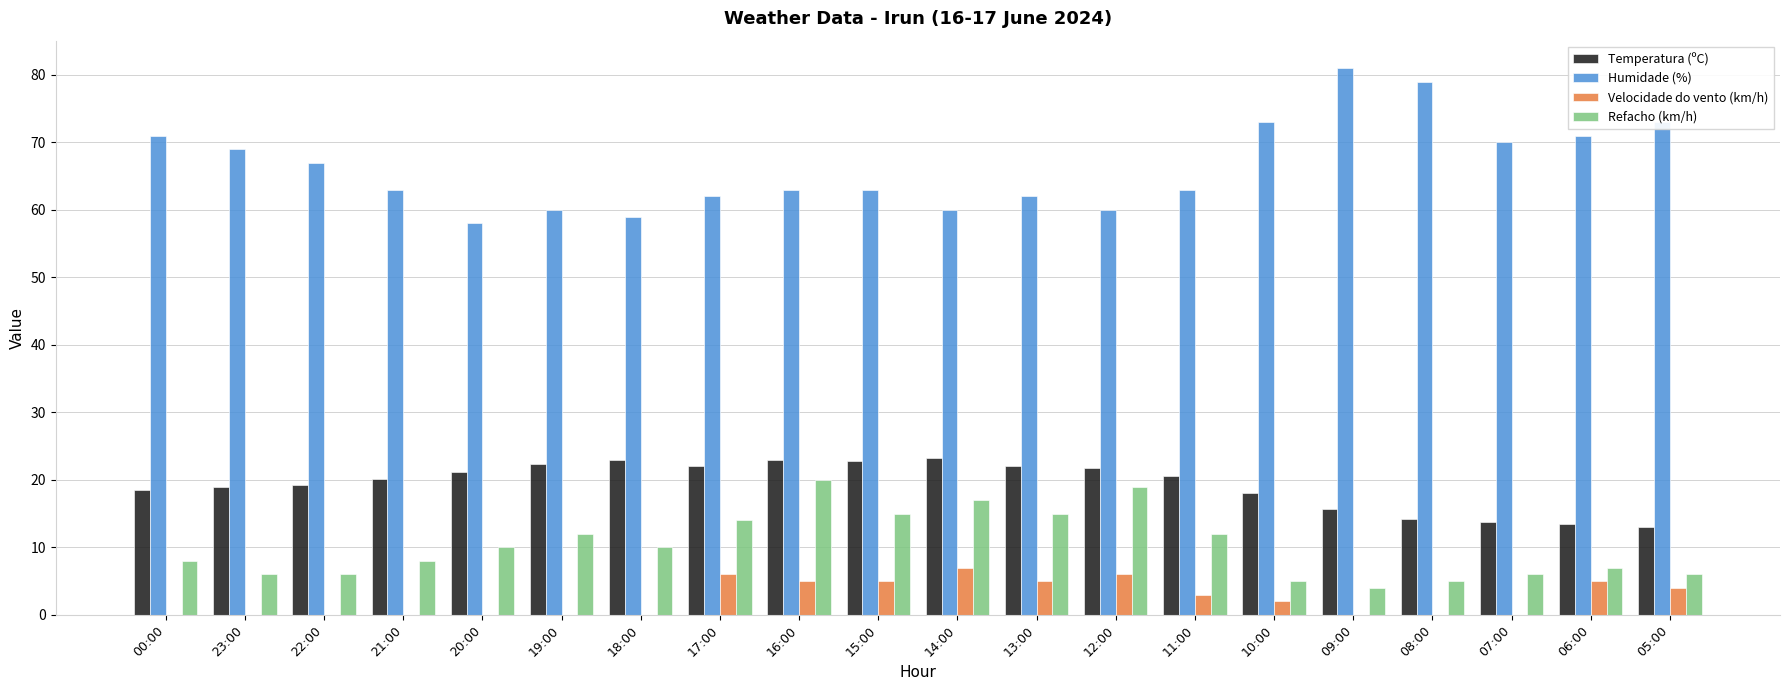

How many categories are shown in the chart?

20